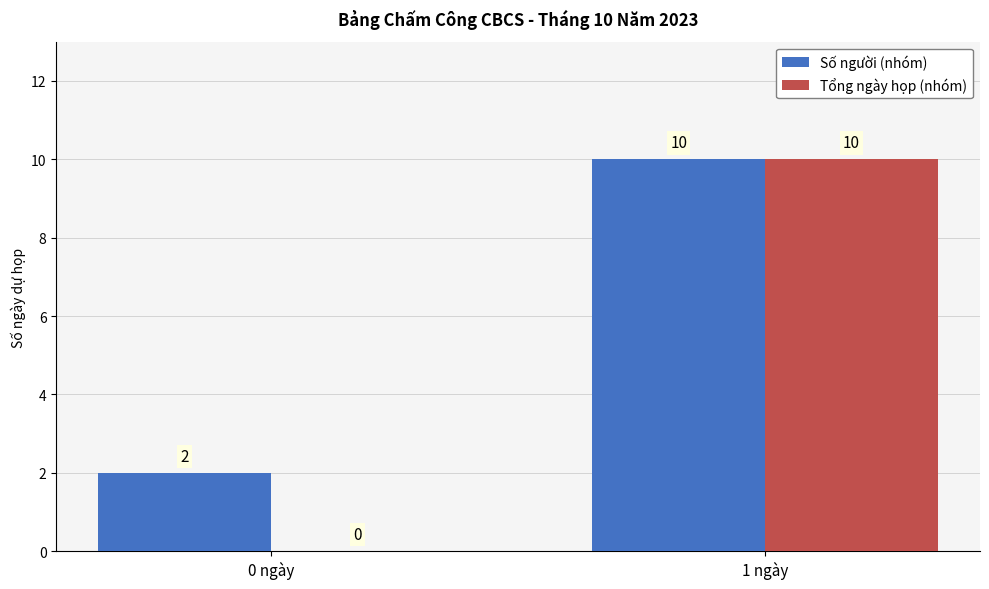

The Số người (nhóm) series shows 1 at 0 ngày. True or false?

False